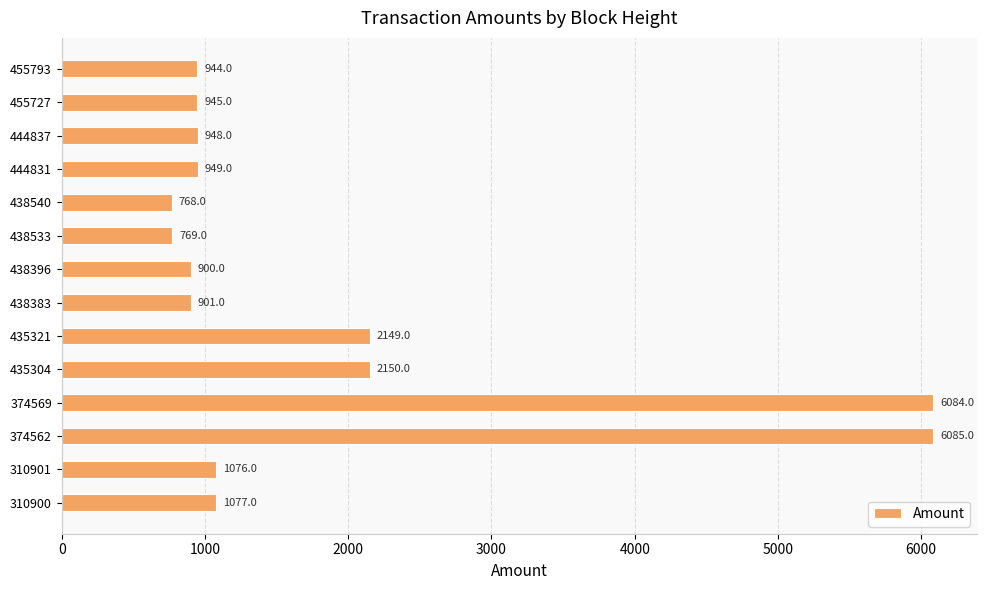

True or false: the data shows 192 at 455727.

False